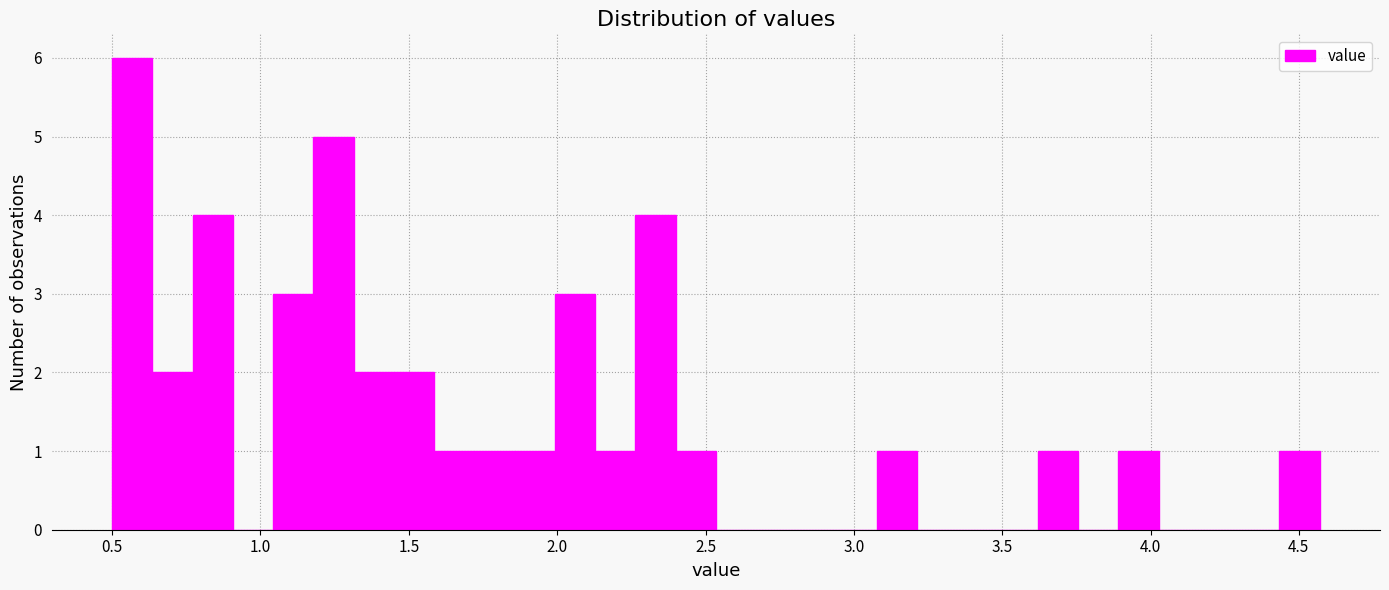

Read against the x-axis, roughly where is the centre of the tallest bar?

0.55